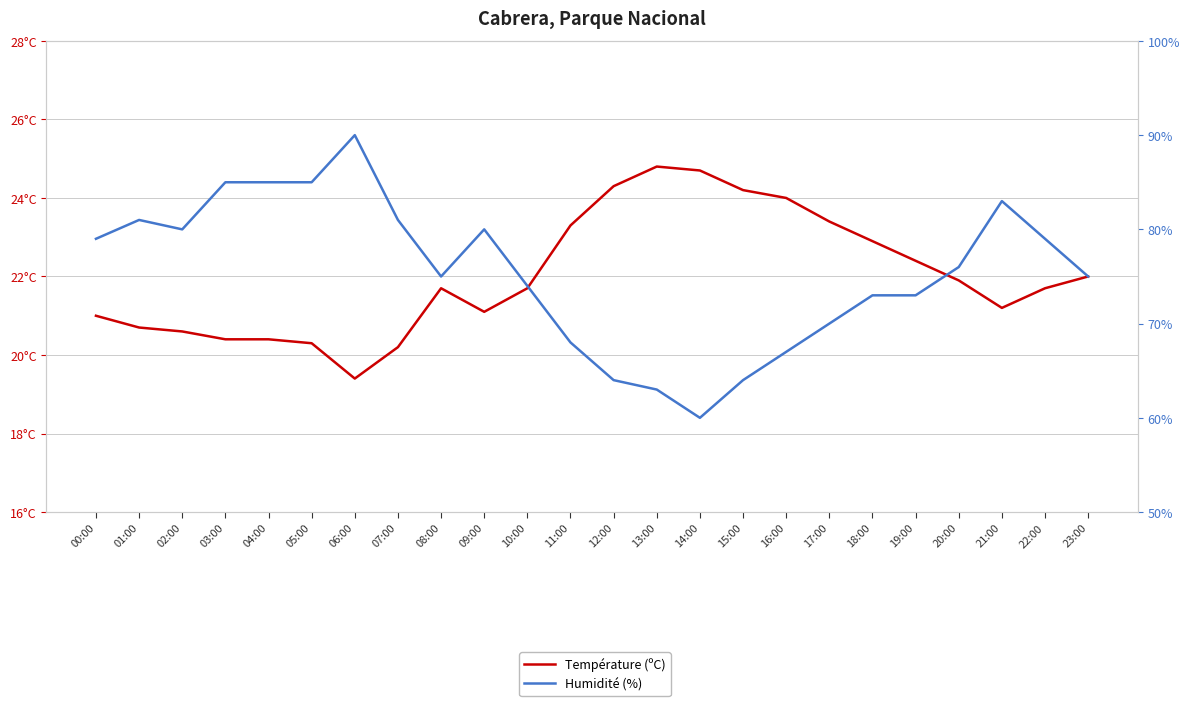

What position from the left is 04:00?

5